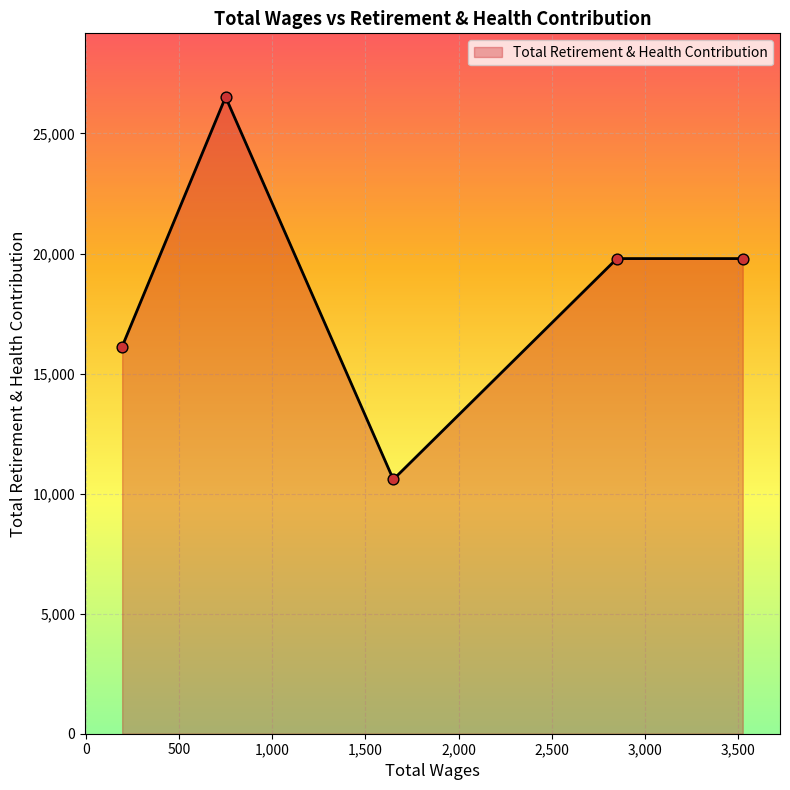

What is the greatest value displayed?

26520